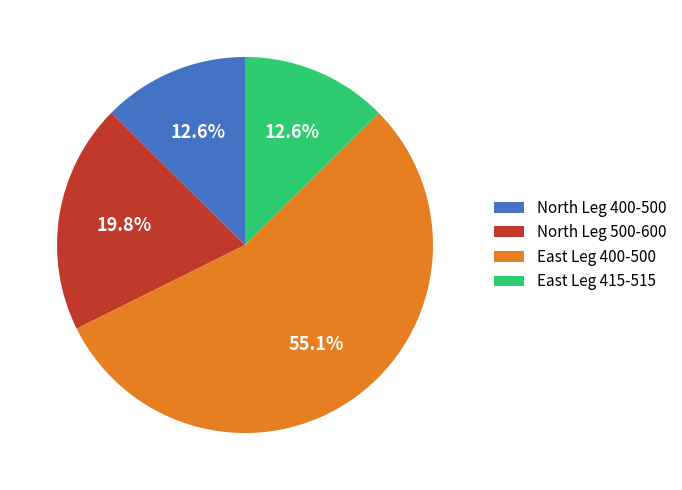

Which has a higher value, North Leg 500-600 or East Leg 400-500?

East Leg 400-500